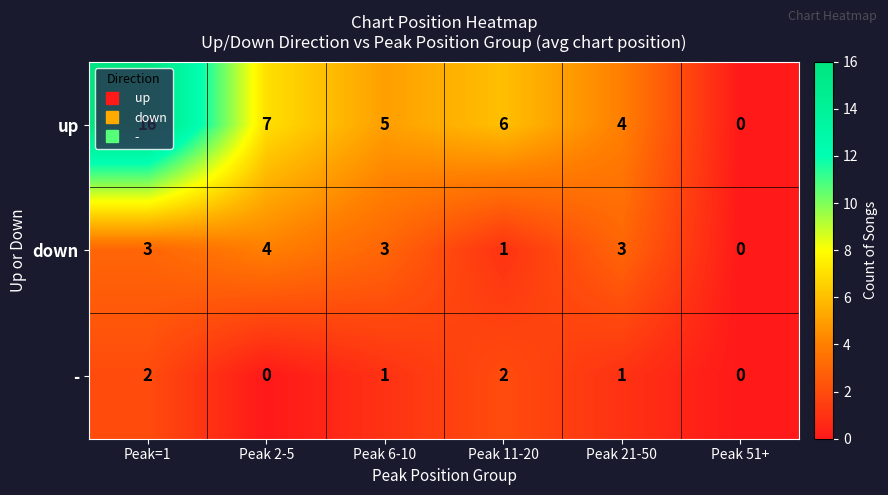

What is the sum of all - values?

6